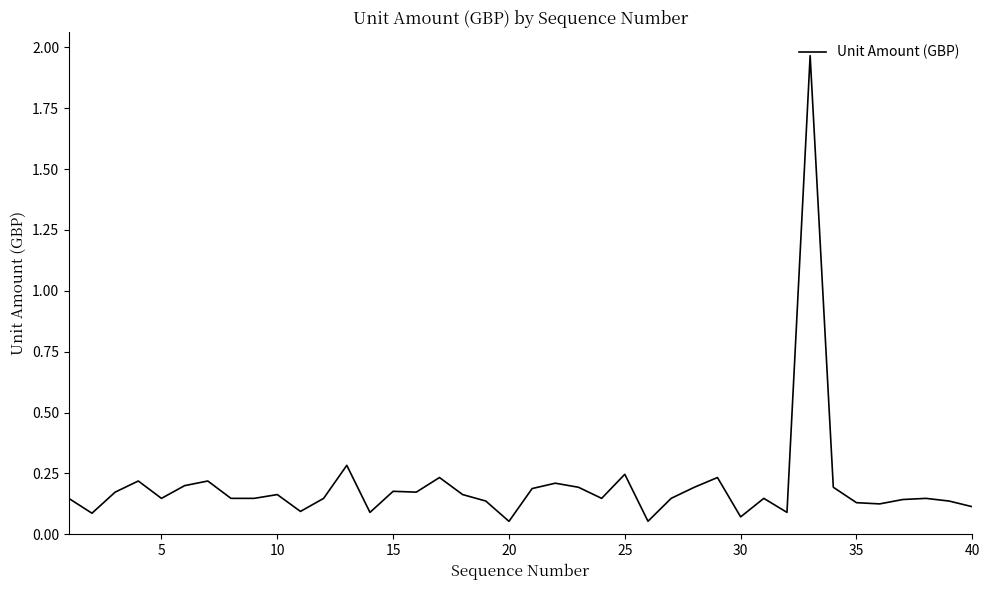

How many lines are shown in the chart?

1